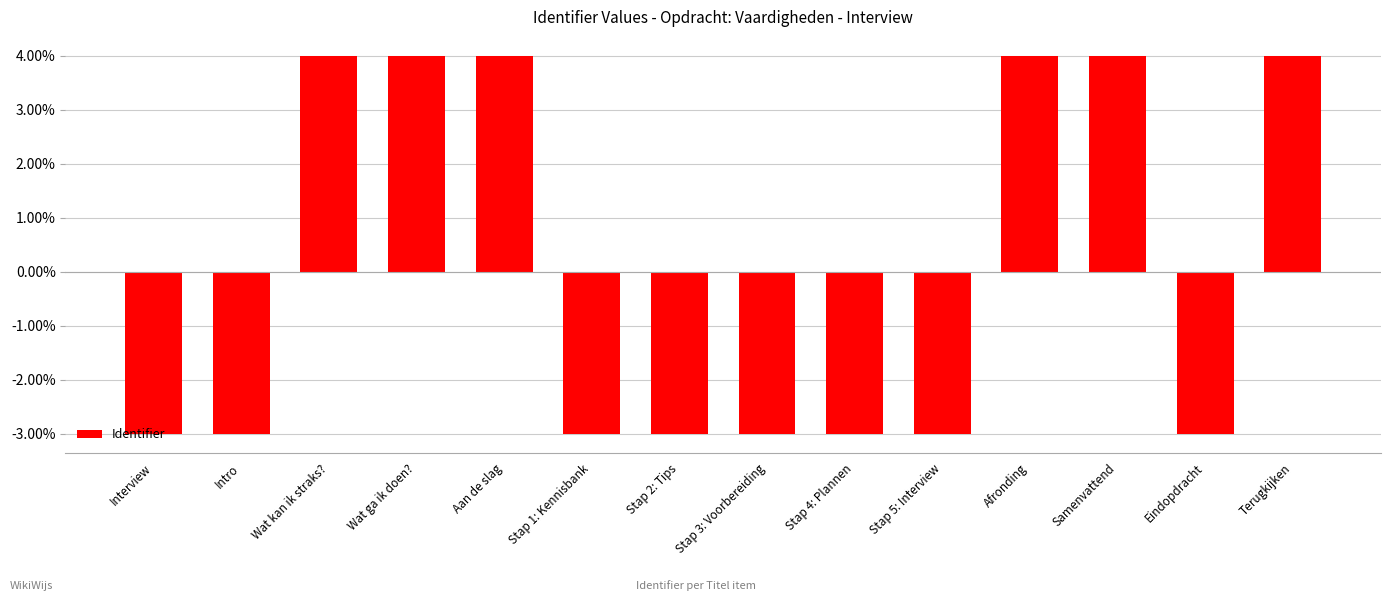

What is the difference between the maximum and minimum values?

7.0